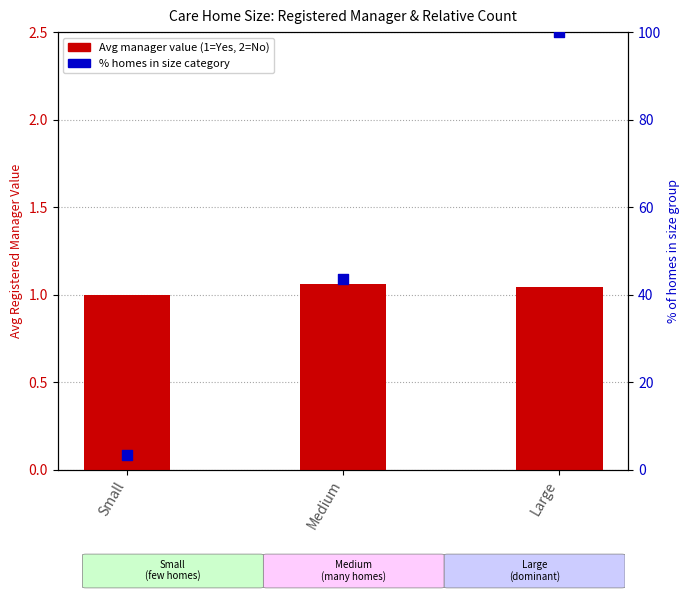

What is the total value across all series at Medium?

44.6